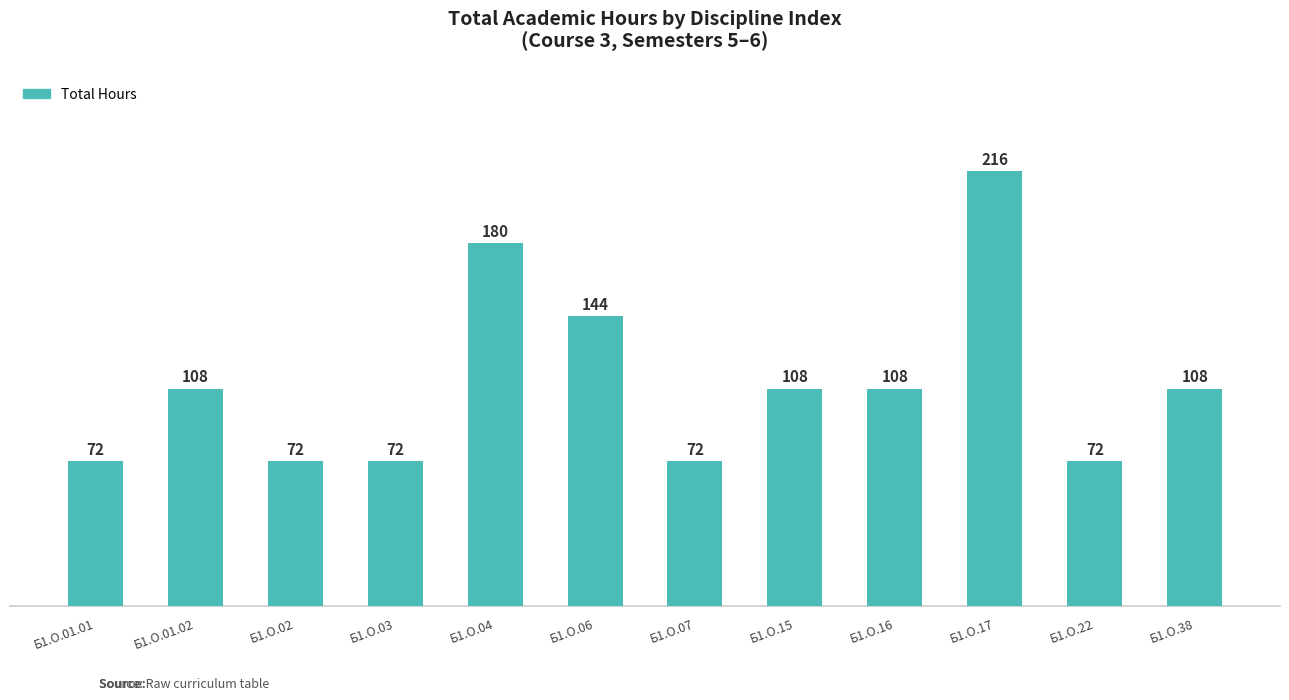

What value does the data have at Б1.О.16, to the nearest 5?

110